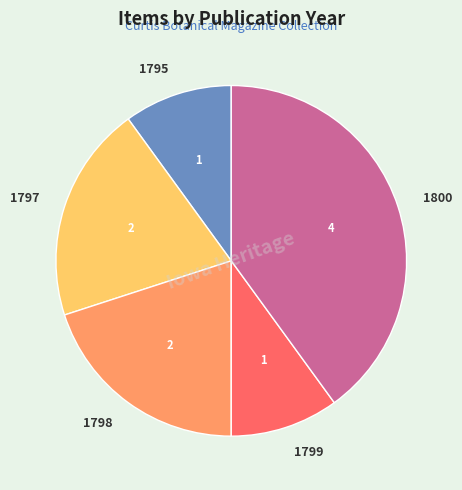

How many slices are in this pie chart?

5